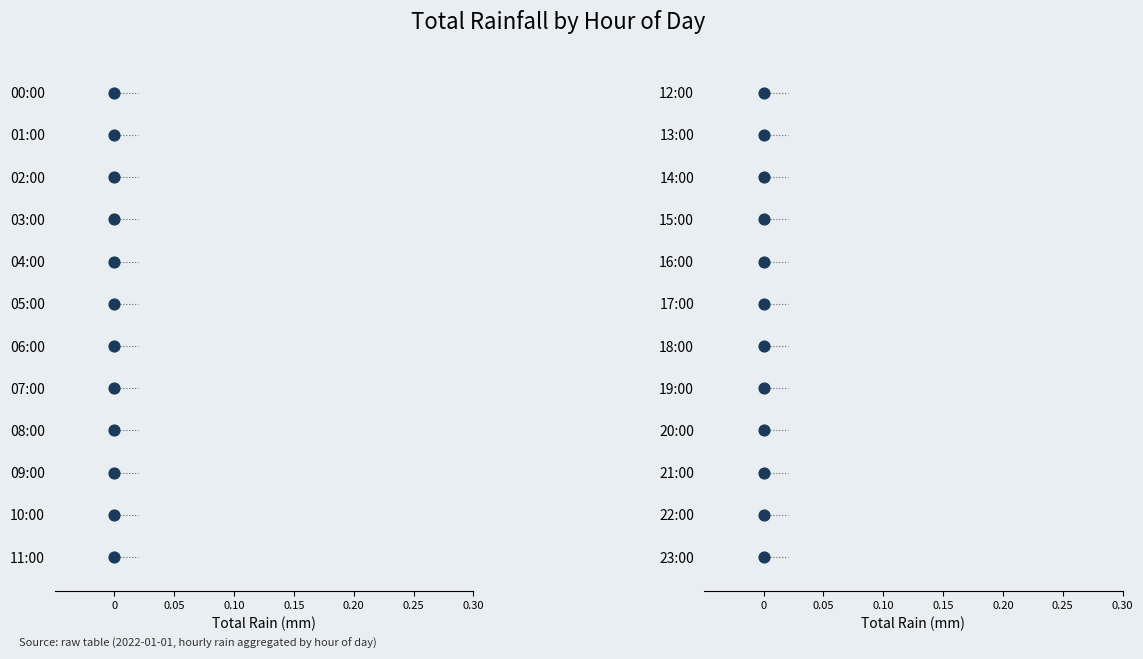

Which has a higher value, 0.20 or 0.15?

0.20